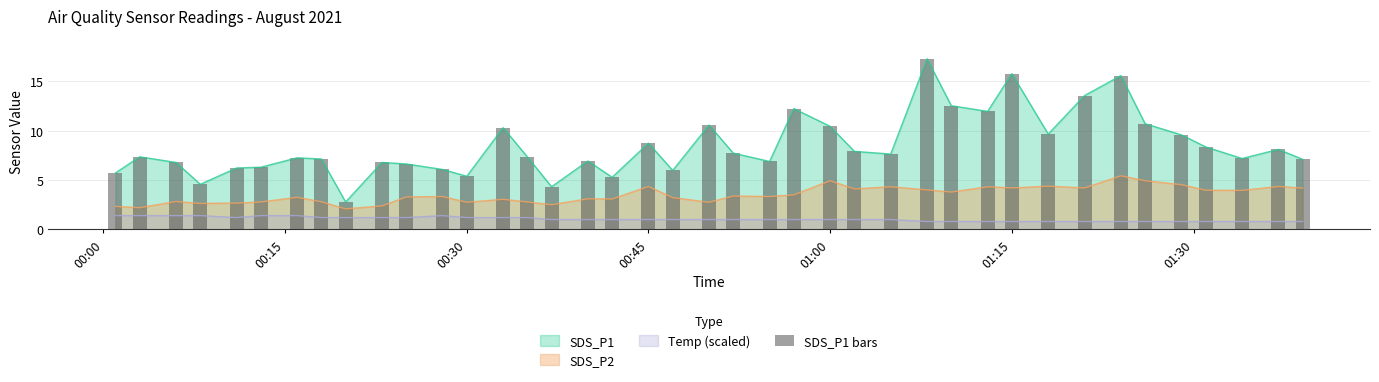

Reading left to right, what are all the values shown in this chart?

5.7	7.3	6.8	4.6	6.2	6.3	7.2	7.1	2.8	6.8	6.6	6.1	5.4	10.3	7.3	4.3	6.9	5.3	8.7	6.0	10.6	7.7	6.9	12.2	10.4	7.9	7.6	17.3	12.5	11.9	15.8	9.7	13.6	15.6	10.7	9.6	8.3	7.2	8.1	7.1